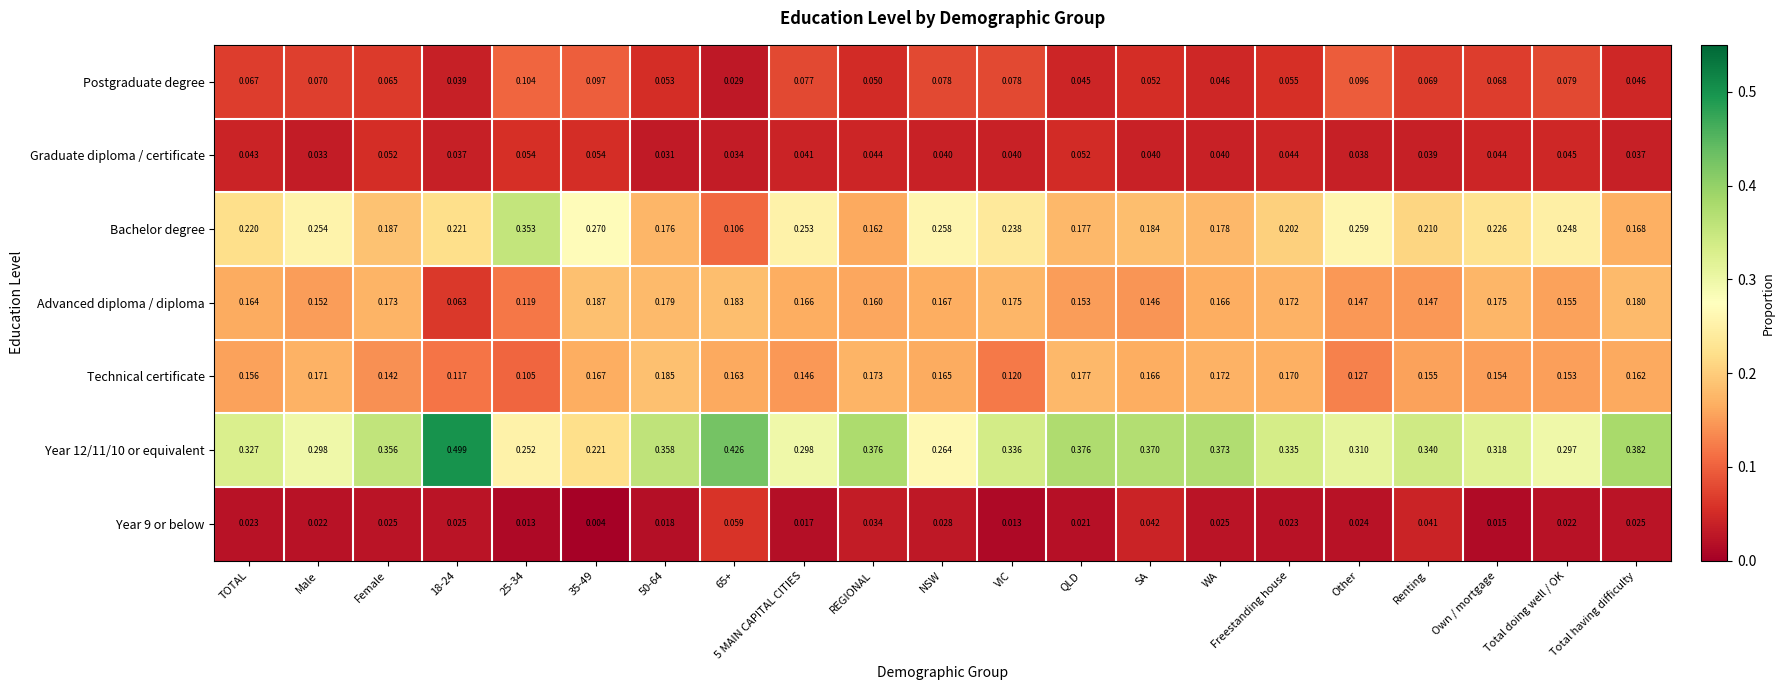

Which series has the largest range (max minus min)?

Year 12/11/10 or equivalent